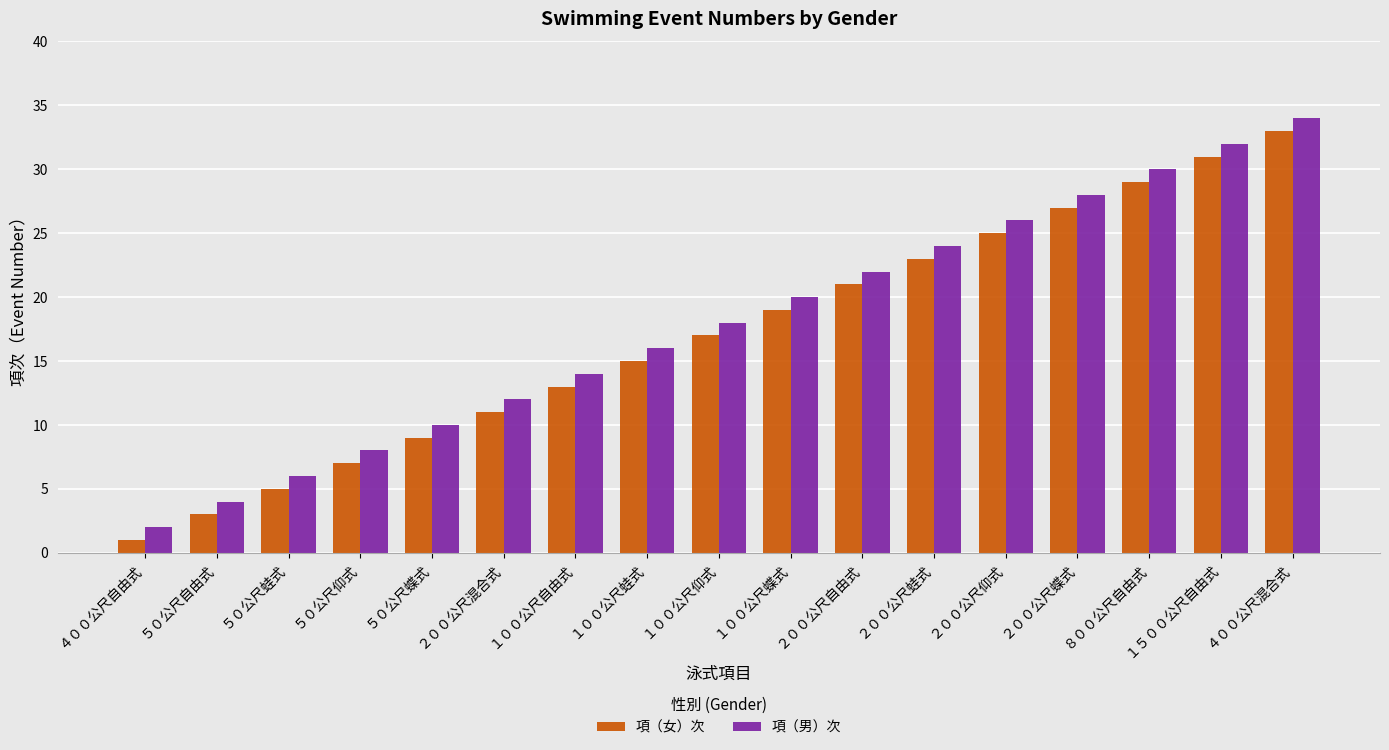

Count the number of categories in the chart.

17